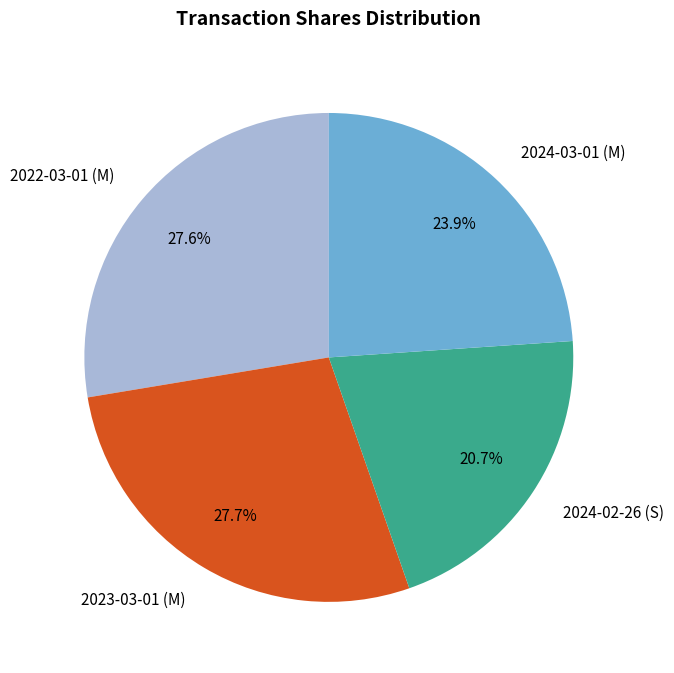

True or false: 2023-03-01 (M) accounts for 28% of the total.

True